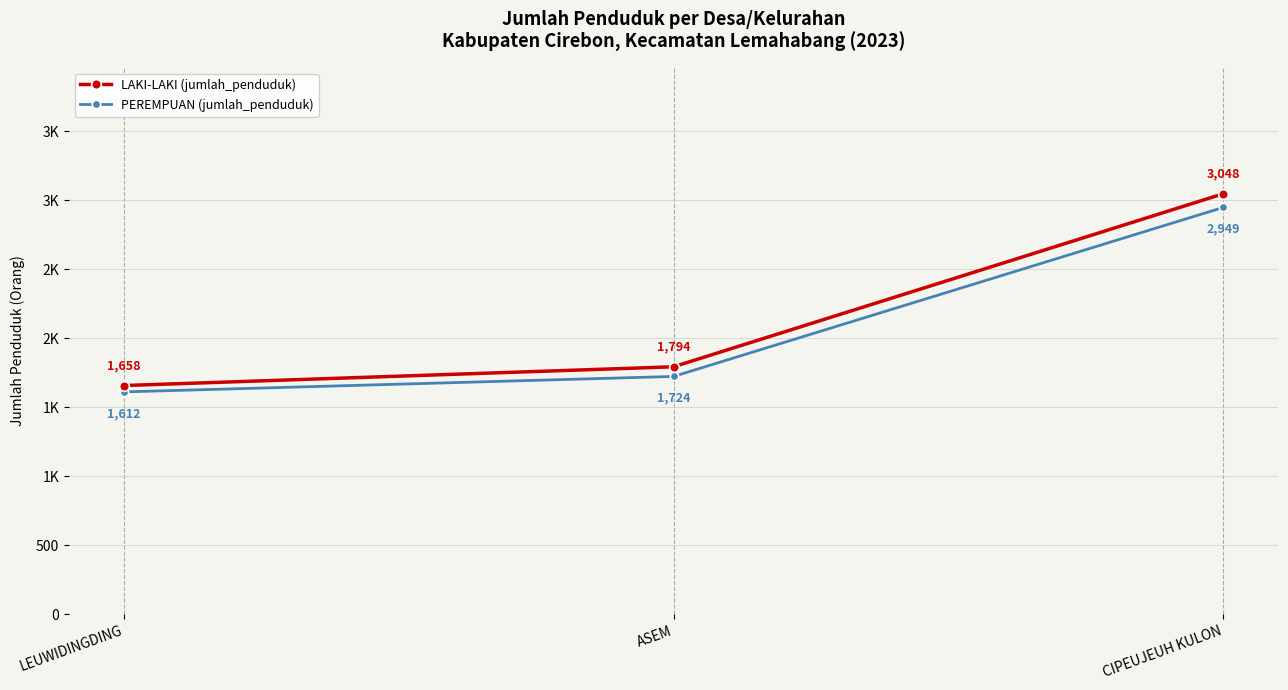

Does the chart have visible grid lines?

Yes